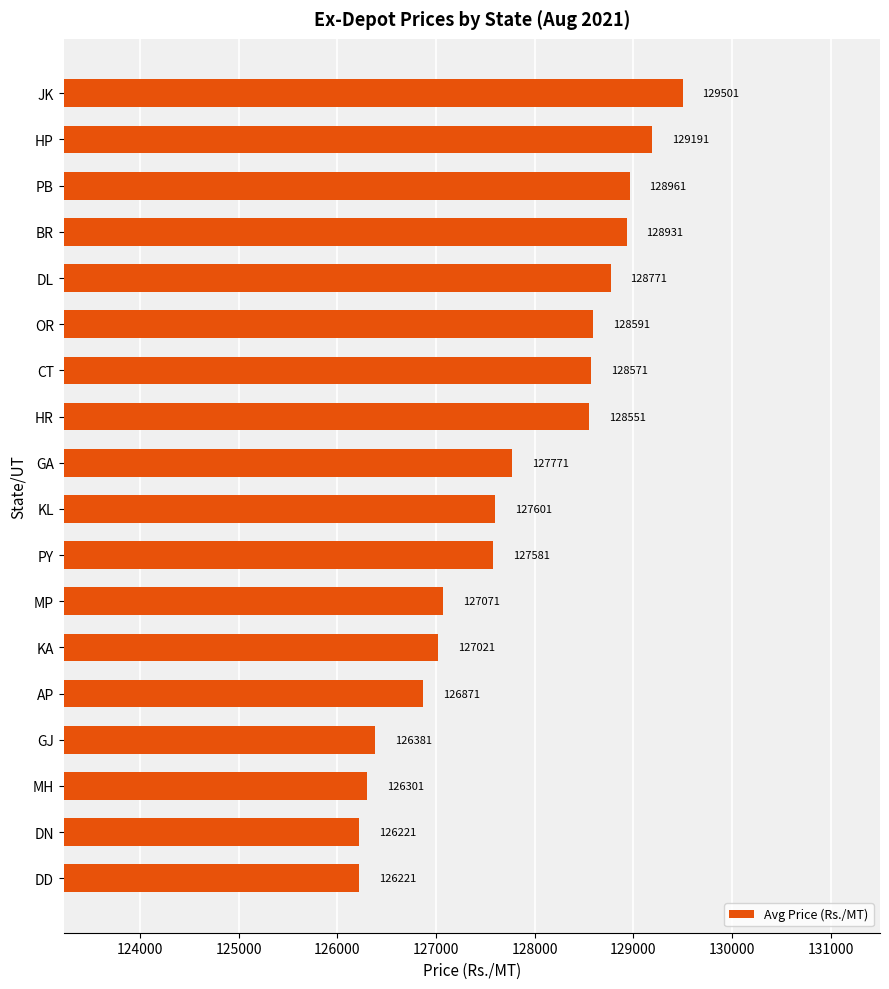

What value does the data have at JK?

129501.7